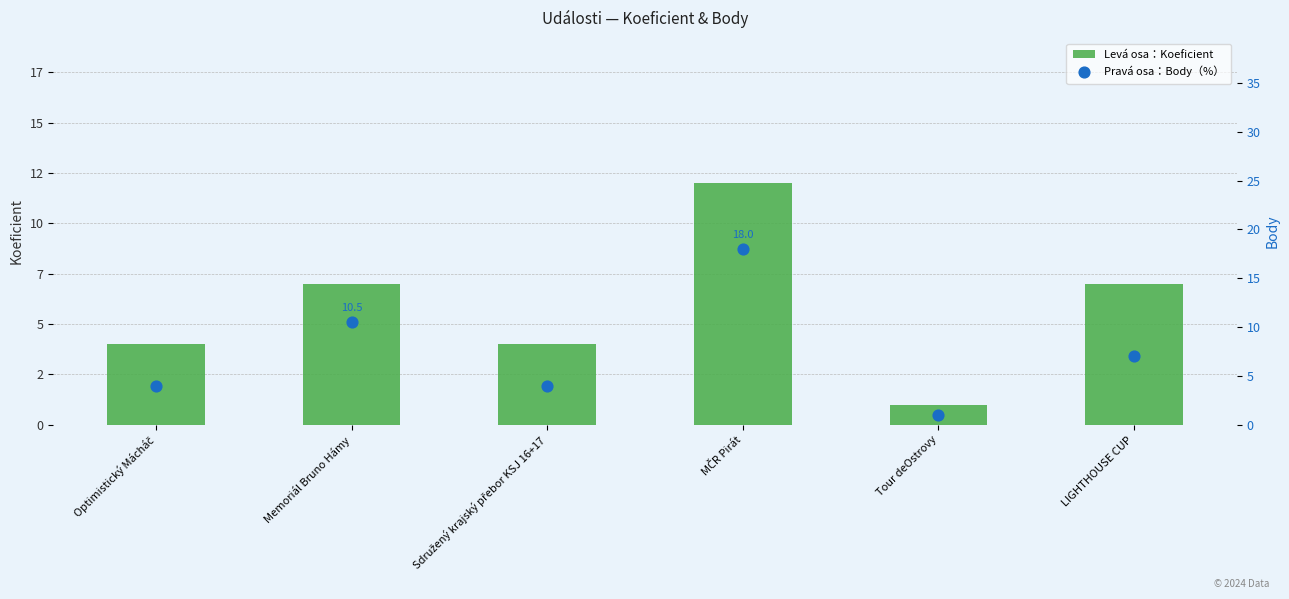

Which series has the largest total across all categories?

Pravá osa：Body（%）